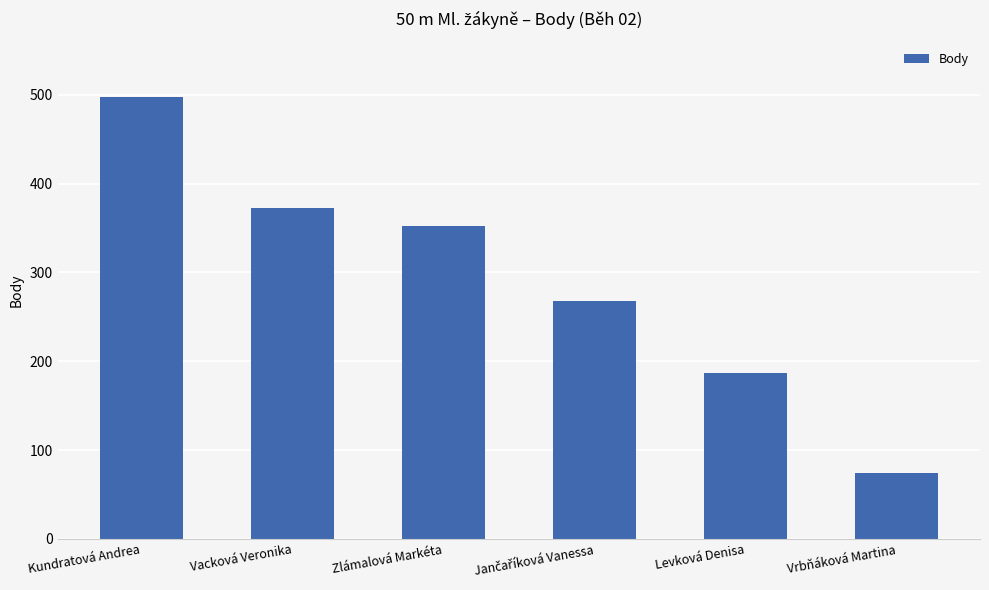

Between Zlámalová Markéta and Vacková Veronika, which is larger?

Vacková Veronika